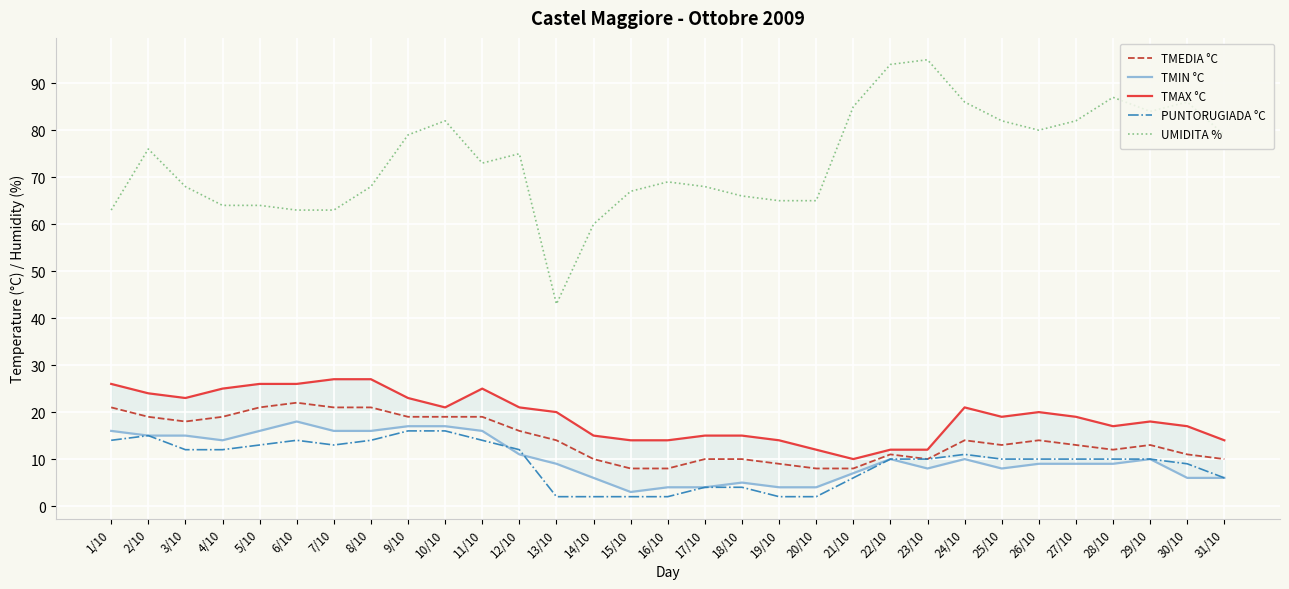

At 28/10, list the series in order from largest to smallest.

UMIDITA %, TMAX °C, TMEDIA °C, PUNTORUGIADA °C, TMIN °C